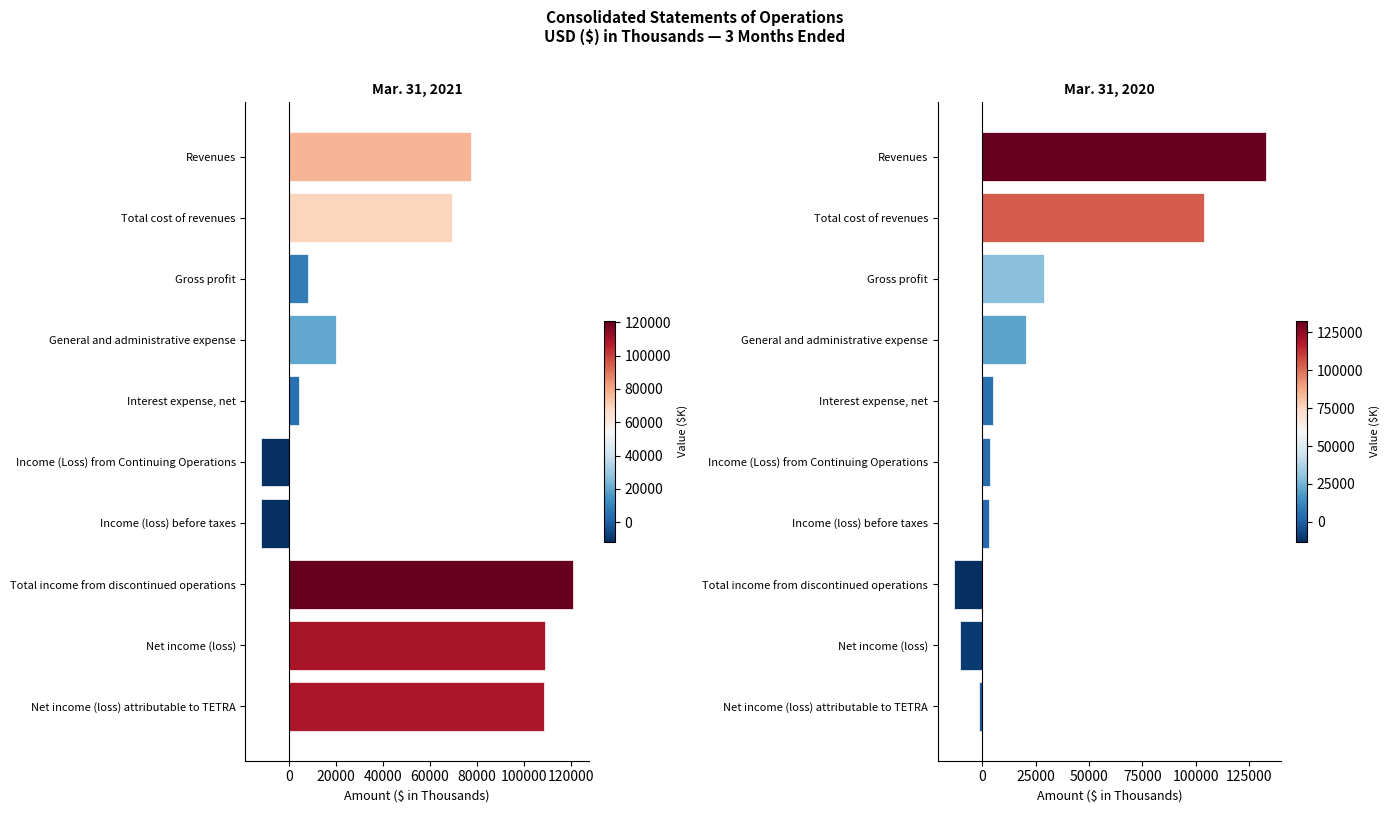

Which series has the widest spread of values?

Mar. 31, 2020